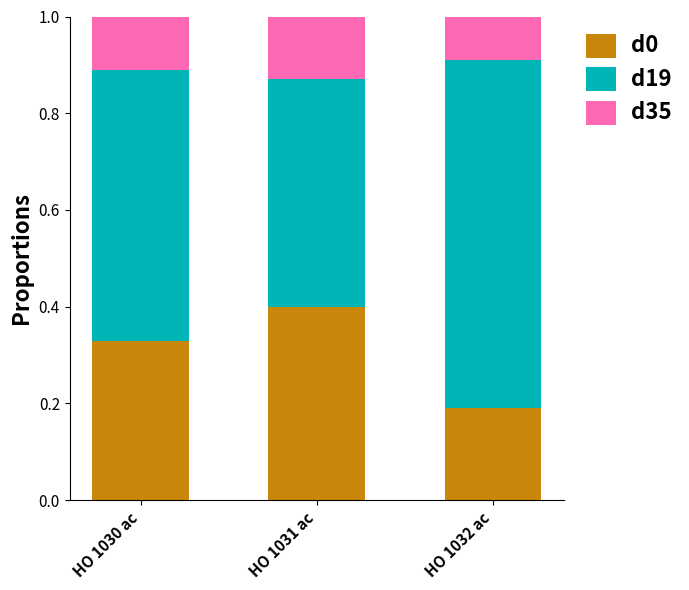

True or false: d0 has a value of 0.6 at HO 1030 ac.

False